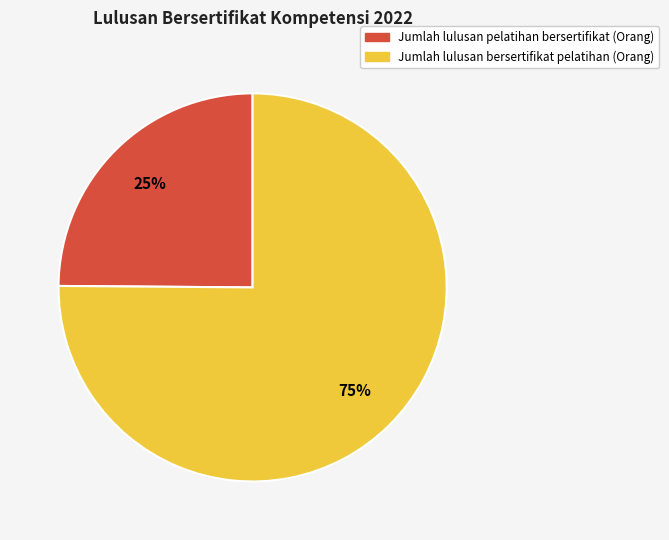

Which slice represents more than half of the pie?

Jumlah lulusan bersertifikat pelatihan (Orang)